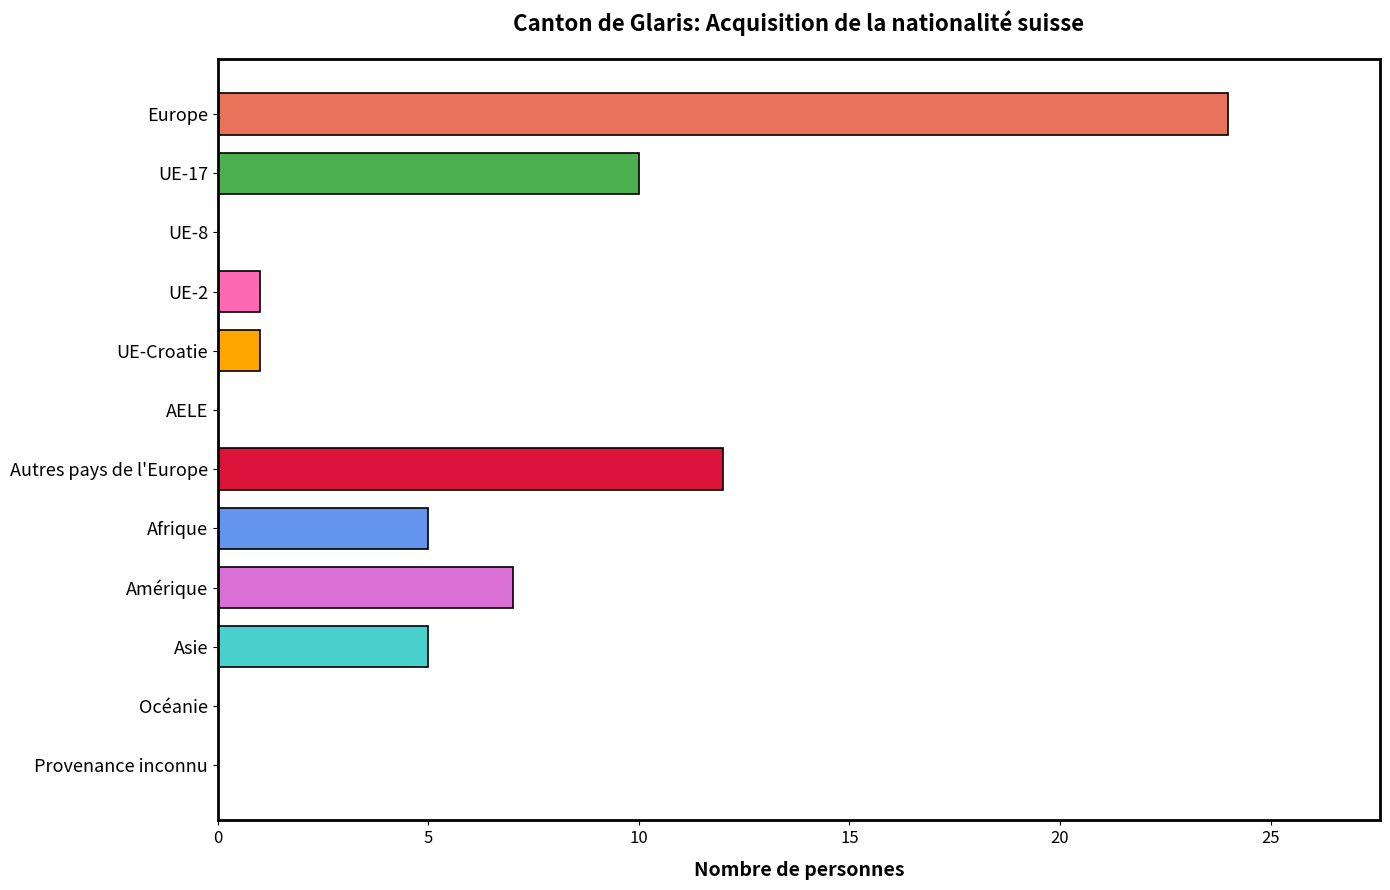

What is the sum of all values?

65